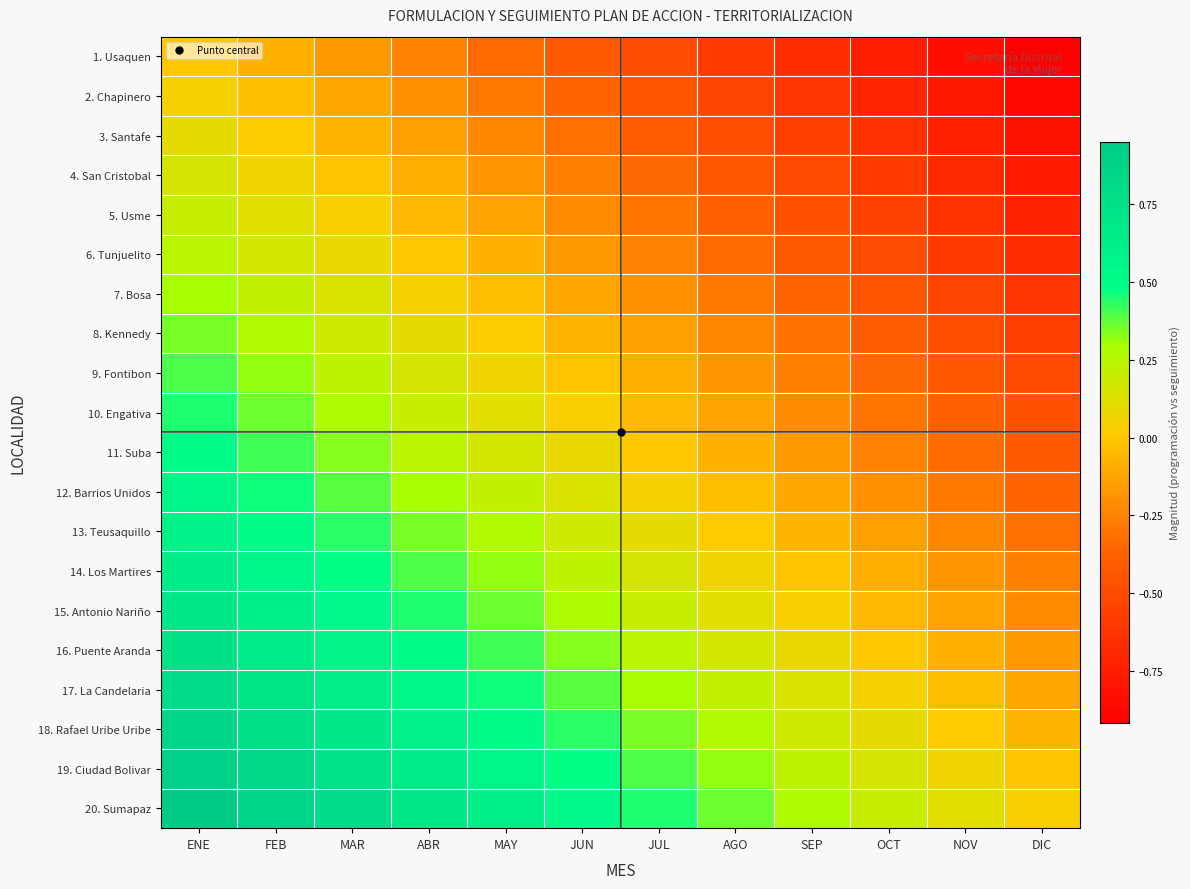

Reading left to right, list all the values displayed in this chart.

1. Usaquen: ENE=0.0	FEB=-0.1	MAR=-0.2	ABR=-0.2	MAY=-0.3	JUN=-0.4	JUL=-0.5	AGO=-0.6	SEP=-0.7	OCT=-0.8	NOV=-0.8	DIC=-0.9
2. Chapinero: ENE=0.1	FEB=-0.0	MAR=-0.1	ABR=-0.2	MAY=-0.3	JUN=-0.4	JUL=-0.5	AGO=-0.5	SEP=-0.6	OCT=-0.7	NOV=-0.8	DIC=-0.9
3. Santafe: ENE=0.1	FEB=0.0	MAR=-0.1	ABR=-0.1	MAY=-0.2	JUN=-0.3	JUL=-0.4	AGO=-0.5	SEP=-0.6	OCT=-0.7	NOV=-0.7	DIC=-0.8
4. San Cristobal: ENE=0.1	FEB=0.1	MAR=-0.0	ABR=-0.1	MAY=-0.2	JUN=-0.3	JUL=-0.3	AGO=-0.4	SEP=-0.5	OCT=-0.6	NOV=-0.7	DIC=-0.8
5. Usme: ENE=0.2	FEB=0.1	MAR=0.0	ABR=-0.0	MAY=-0.1	JUN=-0.2	JUL=-0.3	AGO=-0.4	SEP=-0.5	OCT=-0.6	NOV=-0.6	DIC=-0.7
6. Tunjuelito: ENE=0.2	FEB=0.2	MAR=0.1	ABR=0.0	MAY=-0.1	JUN=-0.2	JUL=-0.2	AGO=-0.3	SEP=-0.4	OCT=-0.5	NOV=-0.6	DIC=-0.7
7. Bosa: ENE=0.3	FEB=0.2	MAR=0.1	ABR=0.0	MAY=-0.0	JUN=-0.1	JUL=-0.2	AGO=-0.3	SEP=-0.4	OCT=-0.5	NOV=-0.5	DIC=-0.6
8. Kennedy: ENE=0.3	FEB=0.3	MAR=0.2	ABR=0.1	MAY=0.0	JUN=-0.1	JUL=-0.2	AGO=-0.2	SEP=-0.3	OCT=-0.4	NOV=-0.5	DIC=-0.6
9. Fontibon: ENE=0.4	FEB=0.3	MAR=0.2	ABR=0.2	MAY=0.1	JUN=-0.0	JUL=-0.1	AGO=-0.2	SEP=-0.3	OCT=-0.3	NOV=-0.4	DIC=-0.5
10. Engativa: ENE=0.5	FEB=0.4	MAR=0.3	ABR=0.2	MAY=0.1	JUN=0.0	JUL=-0.0	AGO=-0.1	SEP=-0.2	OCT=-0.3	NOV=-0.4	DIC=-0.5
11. Suba: ENE=0.5	FEB=0.4	MAR=0.3	ABR=0.2	MAY=0.2	JUN=0.1	JUL=0.0	AGO=-0.1	SEP=-0.2	OCT=-0.2	NOV=-0.3	DIC=-0.4
12. Barrios Unidos: ENE=0.6	FEB=0.5	MAR=0.4	ABR=0.3	MAY=0.2	JUN=0.1	JUL=0.1	AGO=-0.0	SEP=-0.1	OCT=-0.2	NOV=-0.3	DIC=-0.4
13. Teusaquillo: ENE=0.6	FEB=0.5	MAR=0.4	ABR=0.3	MAY=0.3	JUN=0.2	JUL=0.1	AGO=0.0	SEP=-0.1	OCT=-0.2	NOV=-0.2	DIC=-0.3
14. Los Martires: ENE=0.7	FEB=0.6	MAR=0.5	ABR=0.4	MAY=0.3	JUN=0.2	JUL=0.2	AGO=0.1	SEP=-0.0	OCT=-0.1	NOV=-0.2	DIC=-0.3
15. Antonio Nariño: ENE=0.7	FEB=0.6	MAR=0.5	ABR=0.4	MAY=0.4	JUN=0.3	JUL=0.2	AGO=0.1	SEP=0.0	OCT=-0.1	NOV=-0.1	DIC=-0.2
16. Puente Aranda: ENE=0.8	FEB=0.7	MAR=0.6	ABR=0.5	MAY=0.4	JUN=0.3	JUL=0.2	AGO=0.2	SEP=0.1	OCT=0.0	NOV=-0.1	DIC=-0.2
17. La Candelaria: ENE=0.8	FEB=0.7	MAR=0.6	ABR=0.6	MAY=0.5	JUN=0.4	JUL=0.3	AGO=0.2	SEP=0.1	OCT=0.1	NOV=-0.0	DIC=-0.1
18. Rafael Uribe Uribe: ENE=0.8	FEB=0.8	MAR=0.7	ABR=0.6	MAY=0.5	JUN=0.4	JUL=0.3	AGO=0.3	SEP=0.2	OCT=0.1	NOV=0.0	DIC=-0.1
19. Ciudad Bolivar: ENE=0.9	FEB=0.8	MAR=0.7	ABR=0.7	MAY=0.6	JUN=0.5	JUL=0.4	AGO=0.3	SEP=0.2	OCT=0.2	NOV=0.1	DIC=-0.0
20. Sumapaz: ENE=0.9	FEB=0.9	MAR=0.8	ABR=0.7	MAY=0.6	JUN=0.5	JUL=0.4	AGO=0.4	SEP=0.3	OCT=0.2	NOV=0.1	DIC=0.0